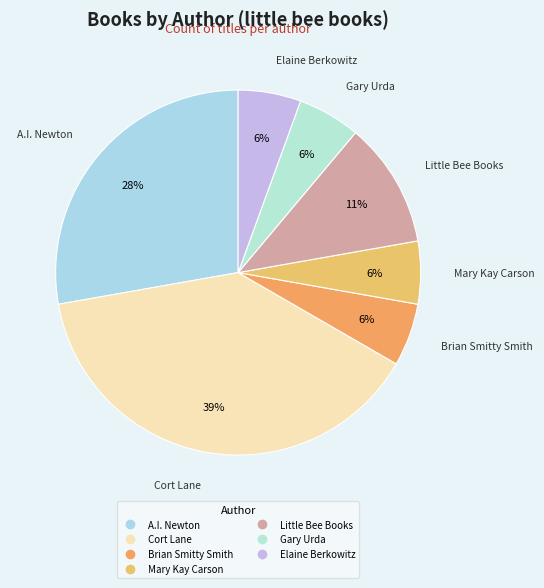

Does Elaine Berkowitz represent more than half of the total?

No